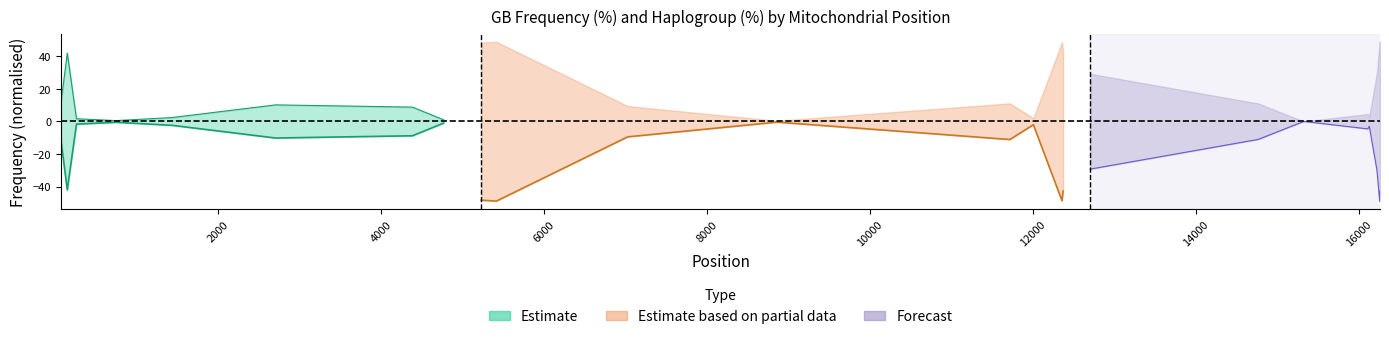

True or false: Haplogroup_pct and GB_Frequency_pct cross at least once.

True